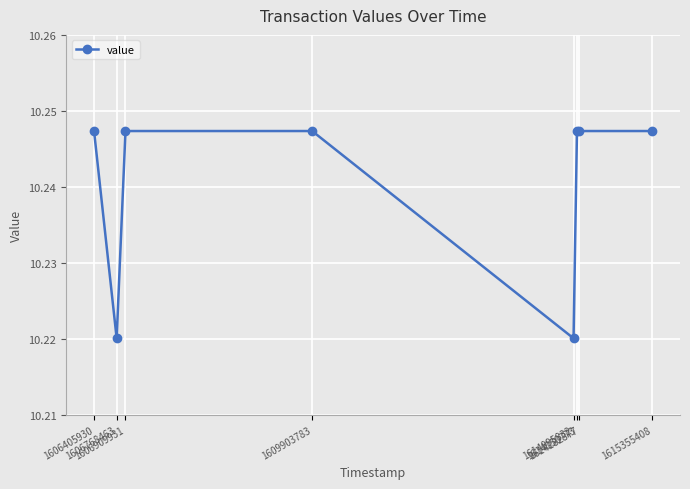

How many values are between 10 and 11?

8